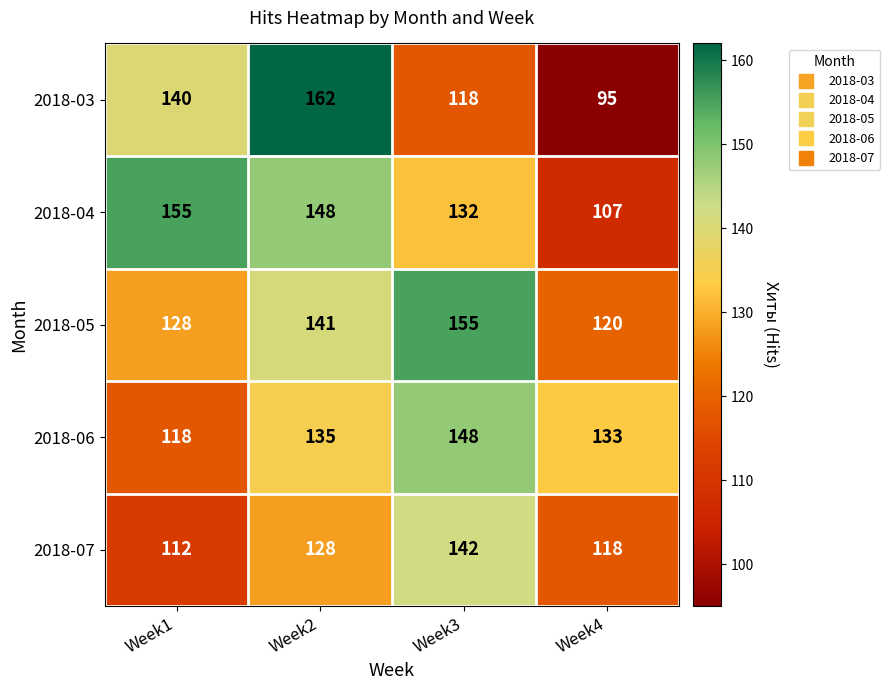

The value of 2018-03 at Week2 is 239. True or false?

False